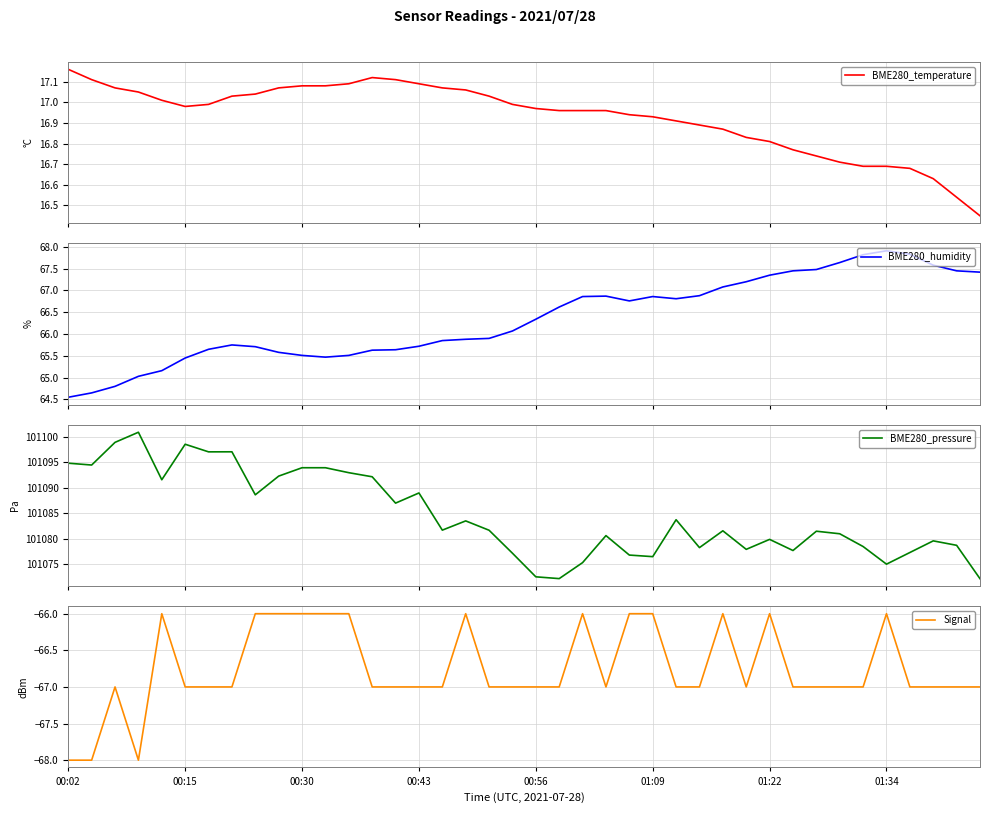

True or false: BME280_humidity and Signal intersect in this chart.

False